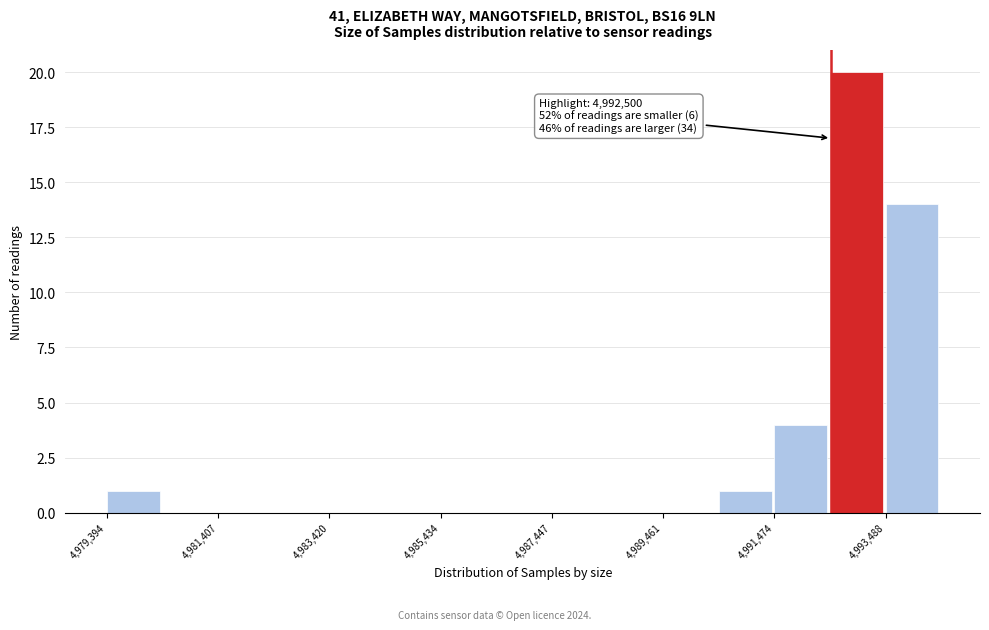

Around what value on the x-axis is the tallest bar? Give the approximate position of its centre, as read against the axis.

4993000